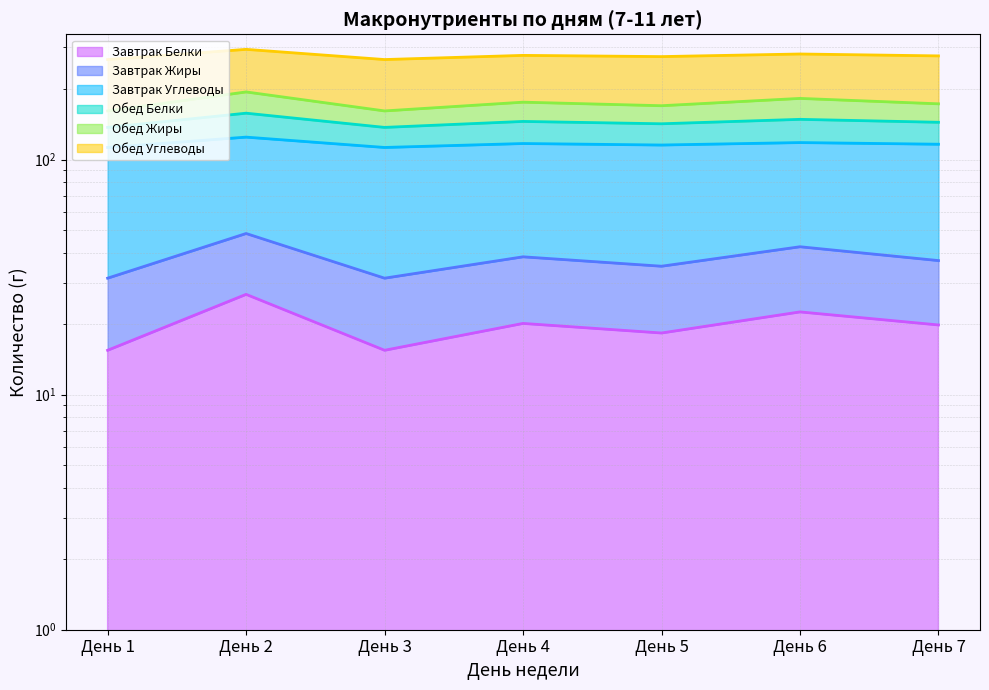

What is the greatest value displayed?

194.1